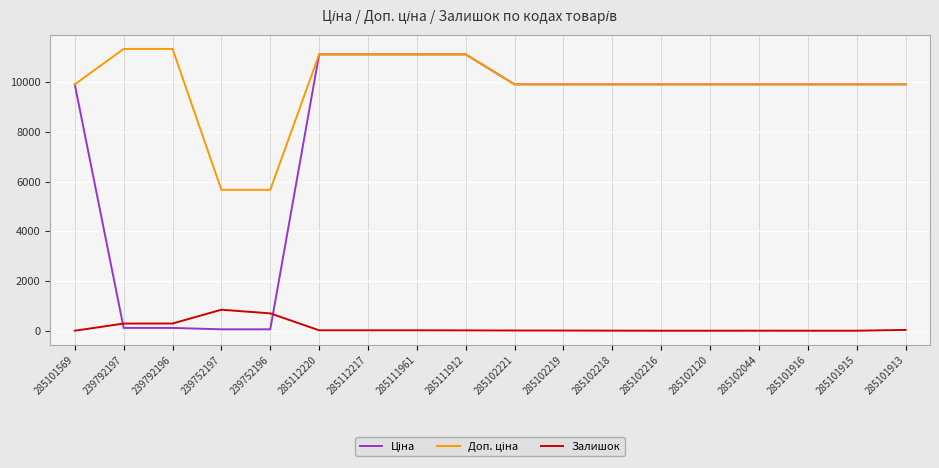

What is the maximum value shown in the chart?

11334.0